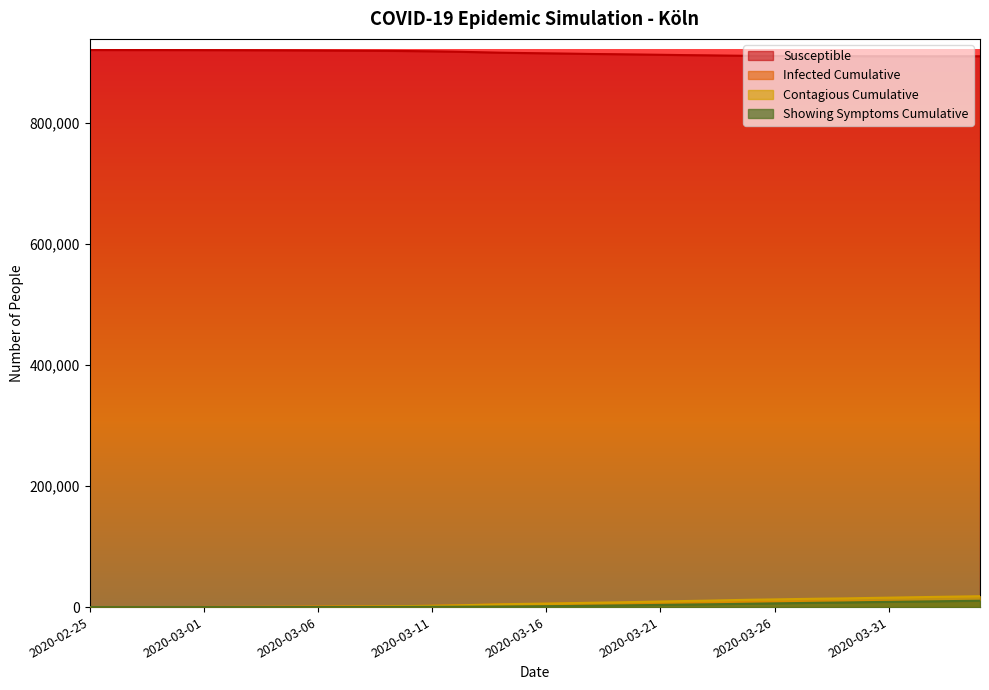

What are all the series names shown in the legend?

Susceptible, Infected Cumulative, Contagious Cumulative, Showing Symptoms Cumulative